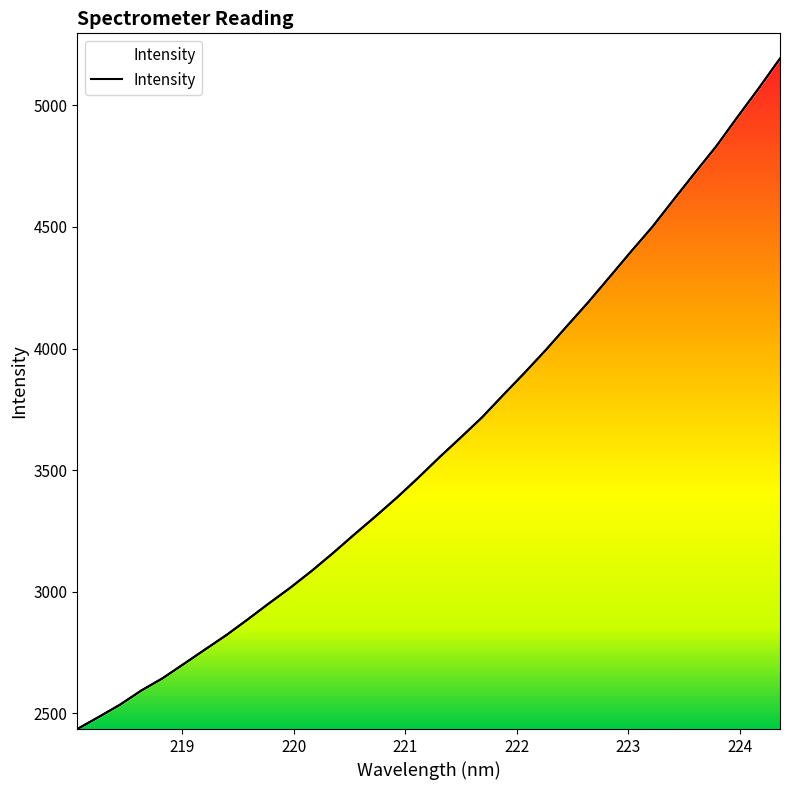

Reading left to right, list all the values displayed in this chart.

2436.0	2485.2	2535.8	2594.0	2644.6	2703.7	2763.3	2822.5	2886.8	2953.0	3017.2	3086.1	3159.4	3235.8	3310.5	3387.4	3468.8	3553.3	3634.6	3717.3	3809.7	3900.7	3994.7	4093.5	4191.6	4294.8	4398.7	4500.1	4611.8	4722.1	4831.0	4951.4	5069.5	5191.8